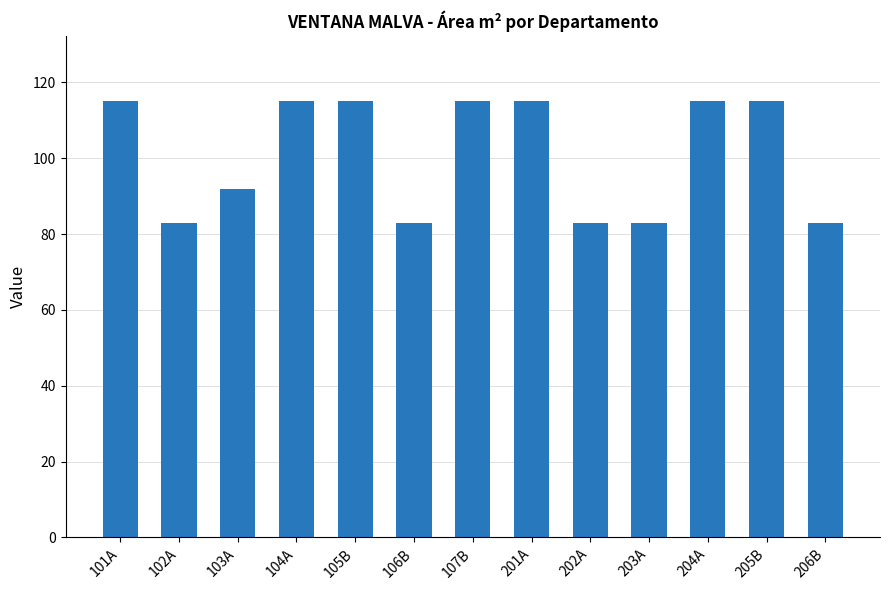

Reading right to left, what are all the values shown in this chart?

206B=83	205B=115	204A=115	203A=83	202A=83	201A=115	107B=115	106B=83	105B=115	104A=115	103A=92	102A=83	101A=115